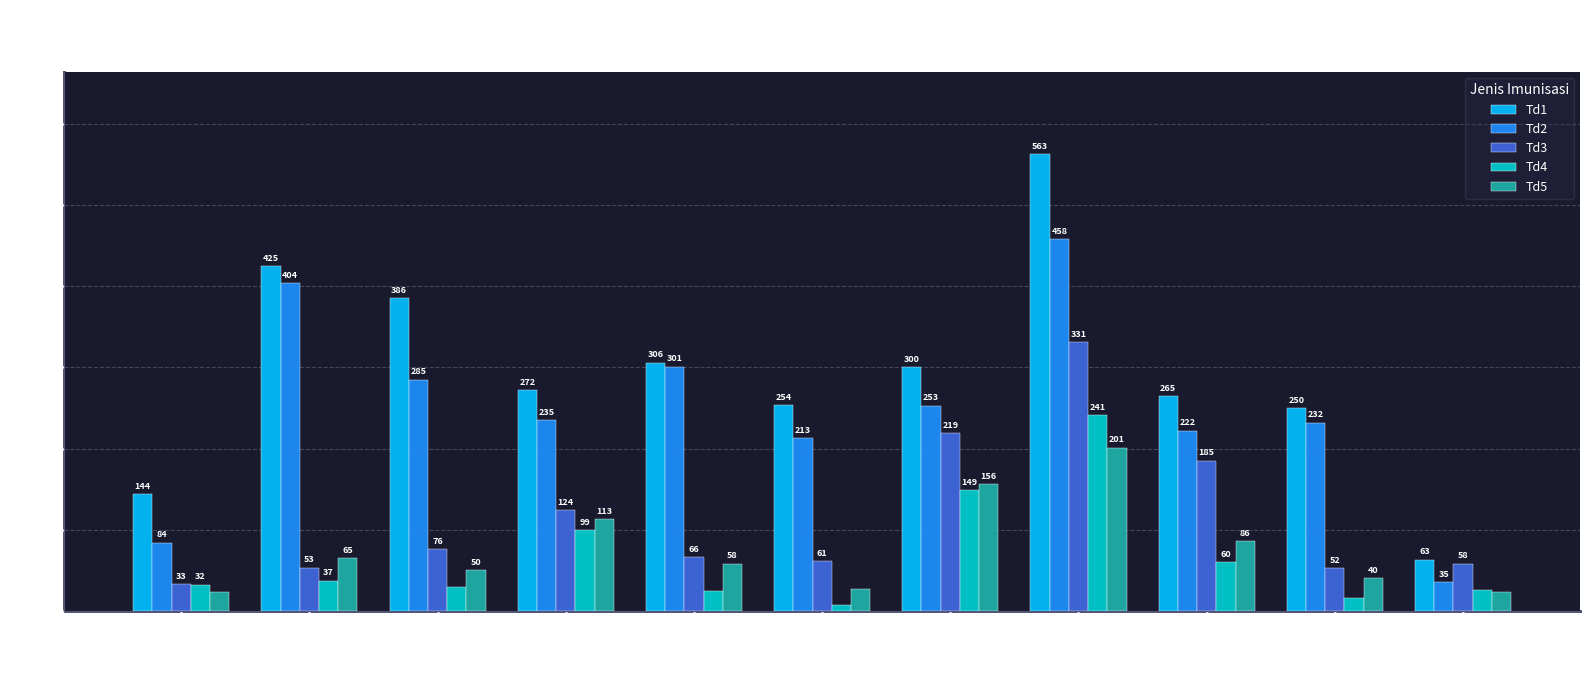

Which series has the largest range (max minus min)?

Td1